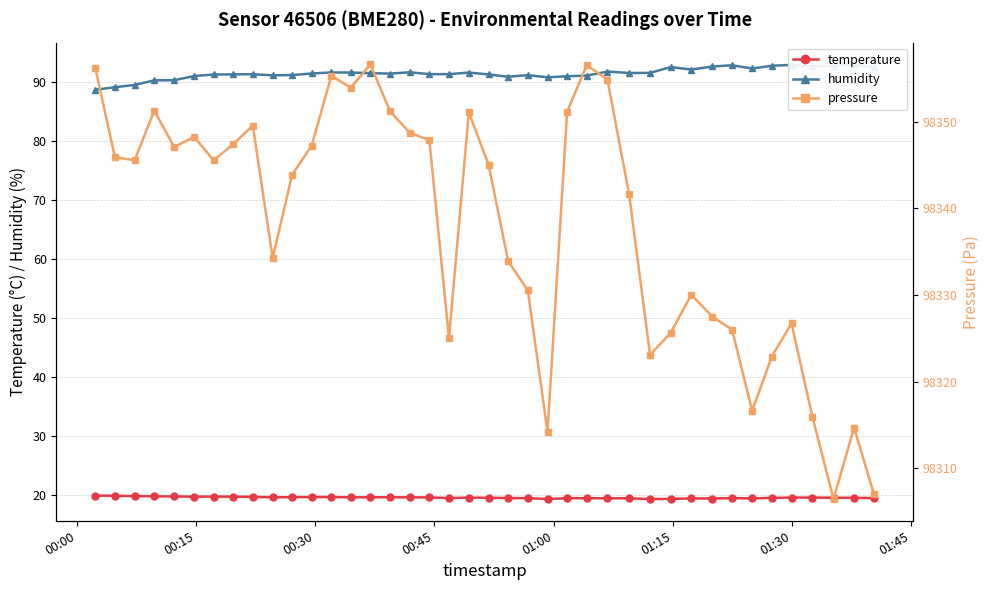

What is the maximum value for temperature?

19.9